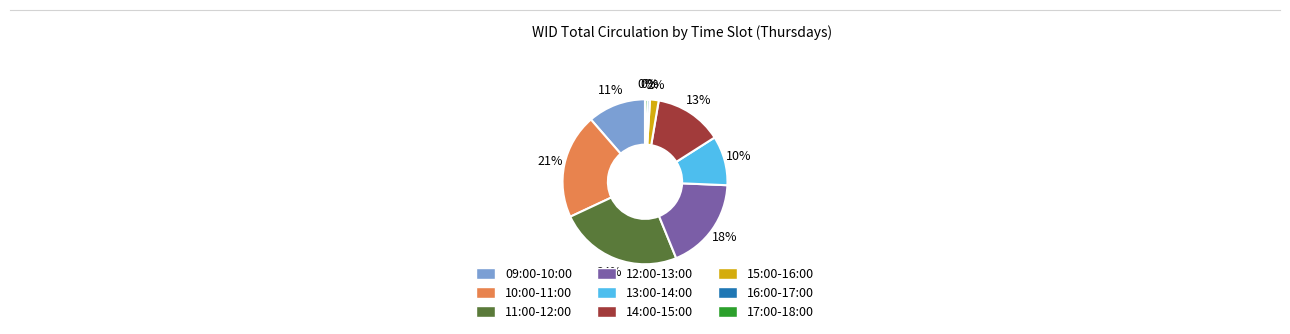

Do 13:00-14:00 and 09:00-10:00 together represent more than half of the pie?

No